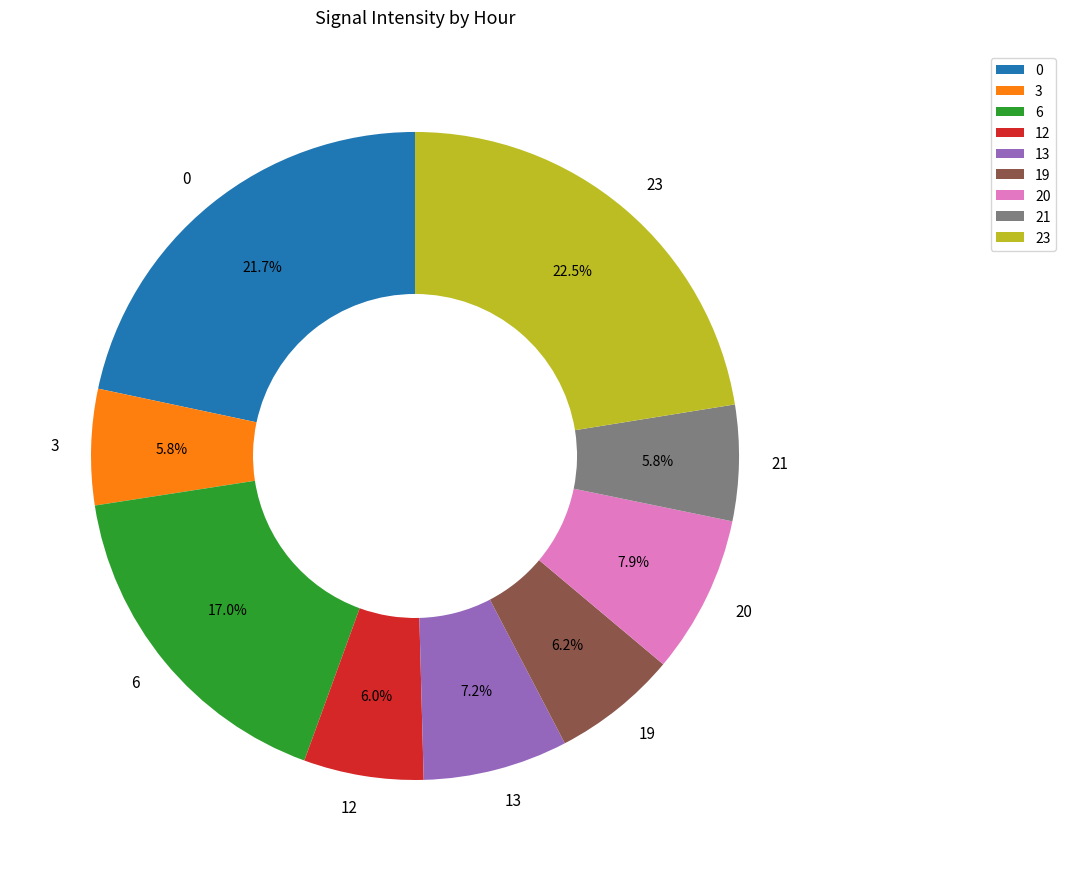

Do 20 and 13 together represent more than half of the pie?

No